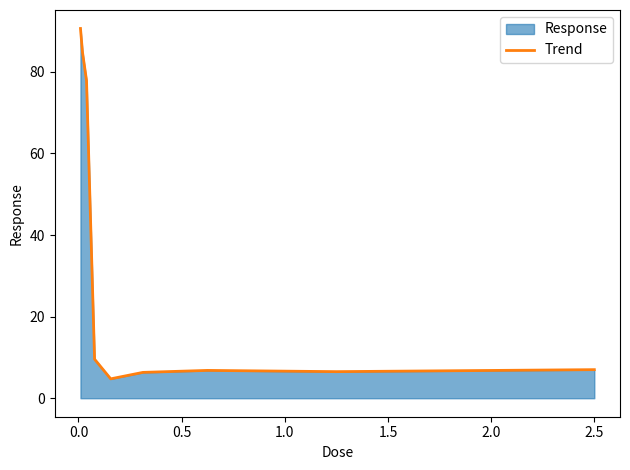

How many distinct data groups are displayed?

1